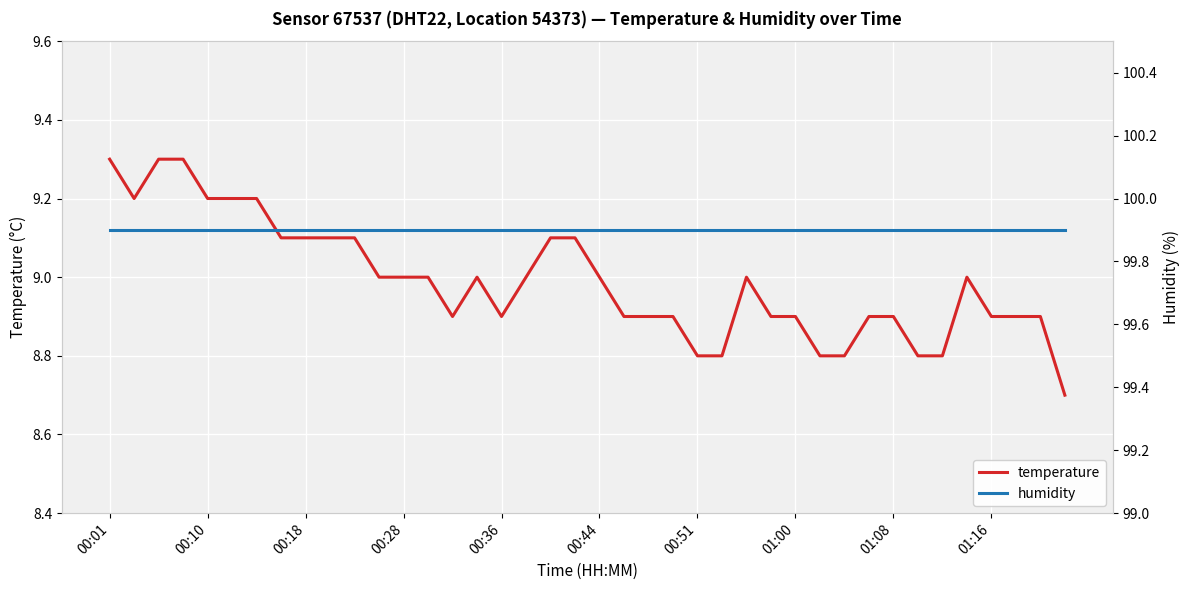

How many categories are shown in the chart?

40